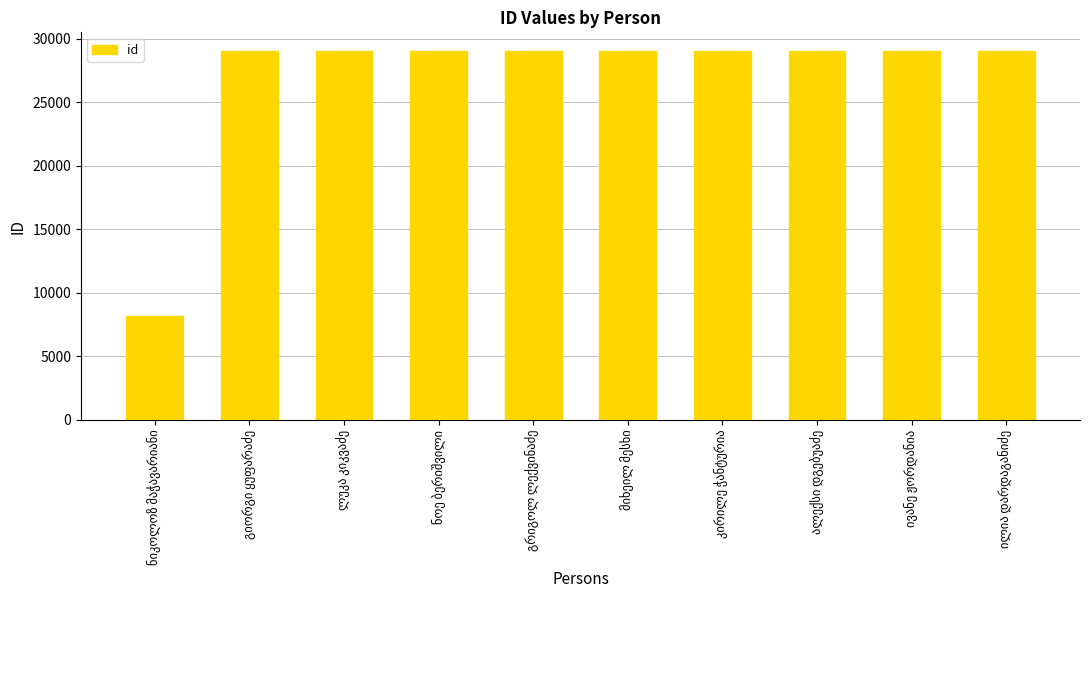

How many data points does each series have?

10